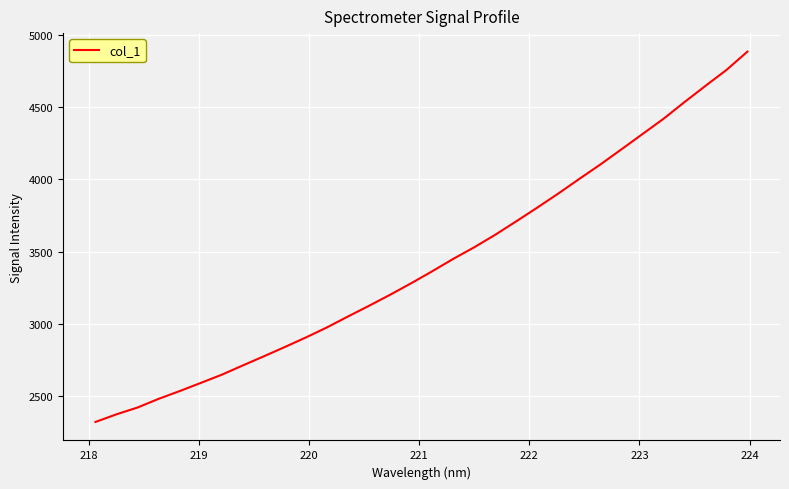

What is the difference between the maximum and minimum values?

2563.0